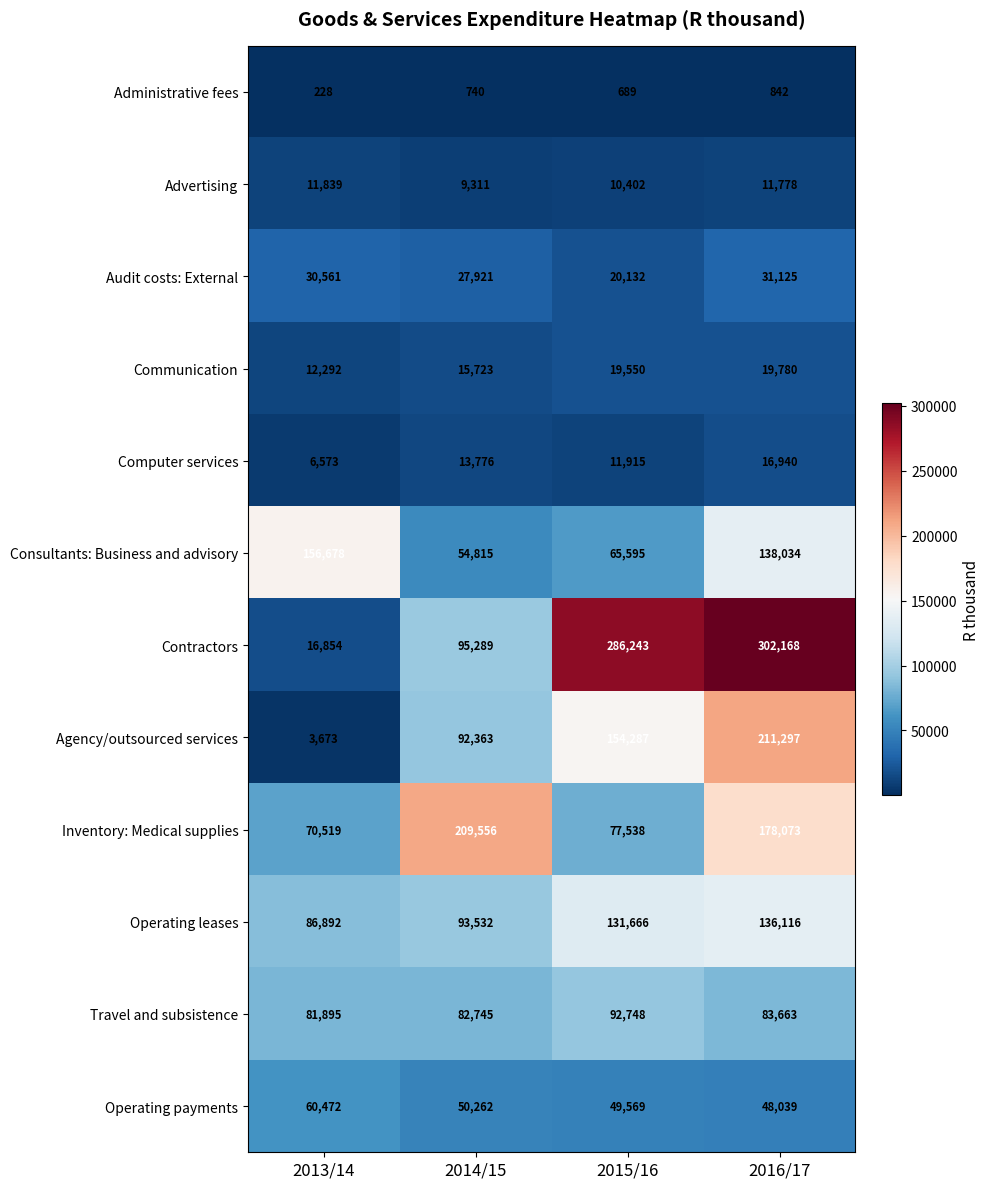

Which category has the lowest value in the Travel and subsistence series?

2013/14